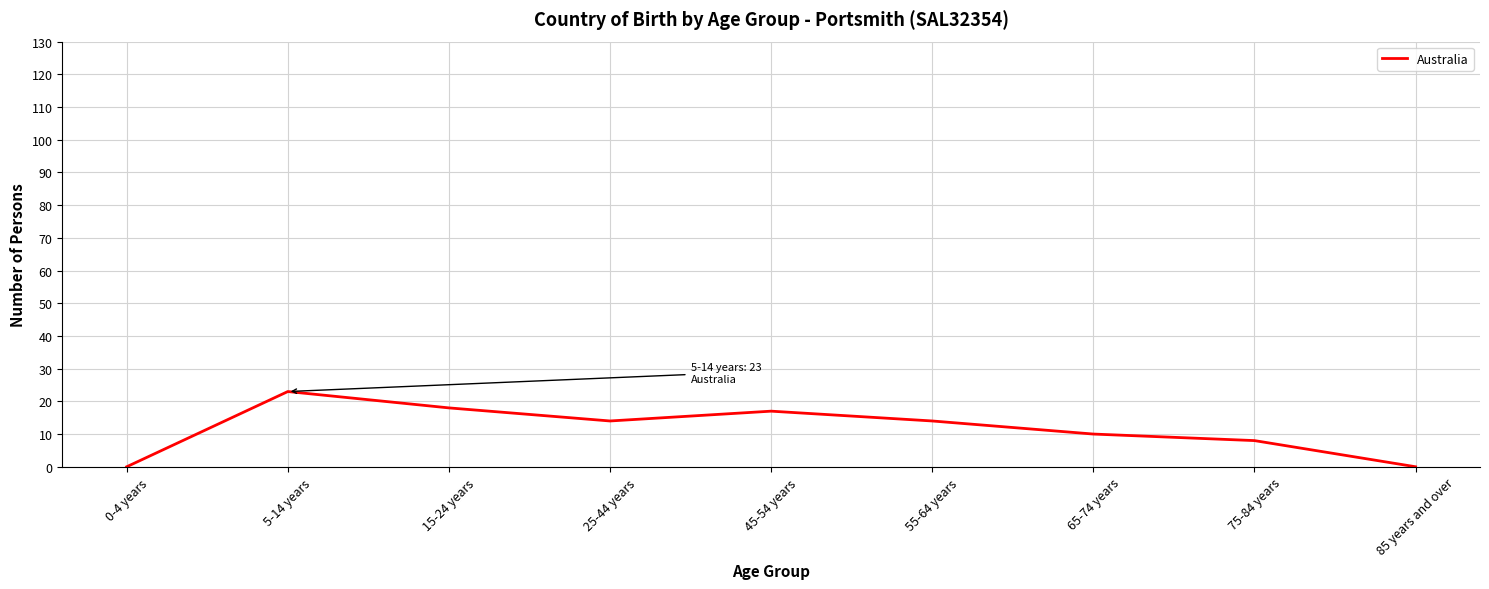

At which category does the chart reach its peak across all series?

5-14 years